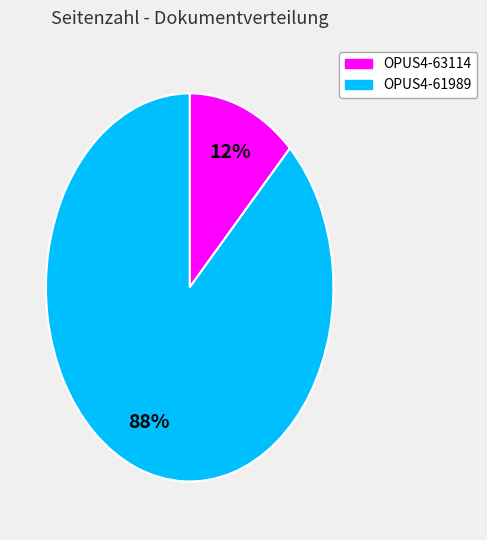

The OPUS4-61989 slice represents 88% of the pie. True or false?

True